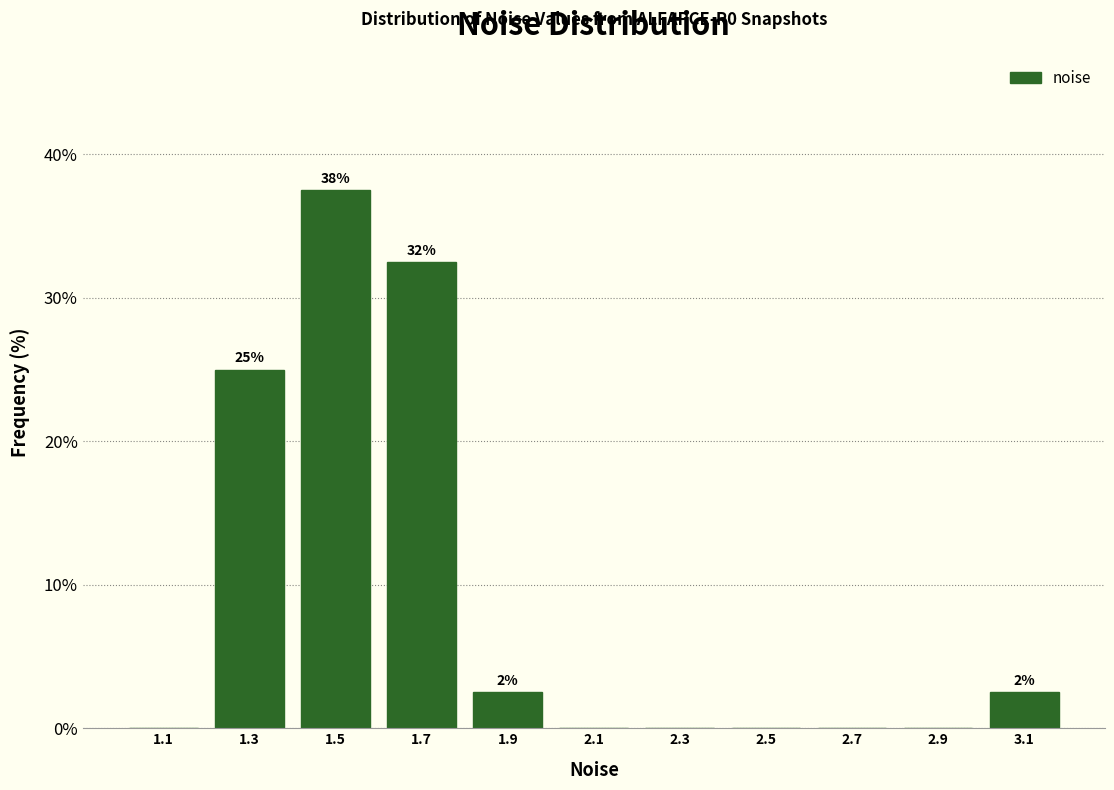

Over which range of the x-axis is the bar tallest?

1.4 to 1.6